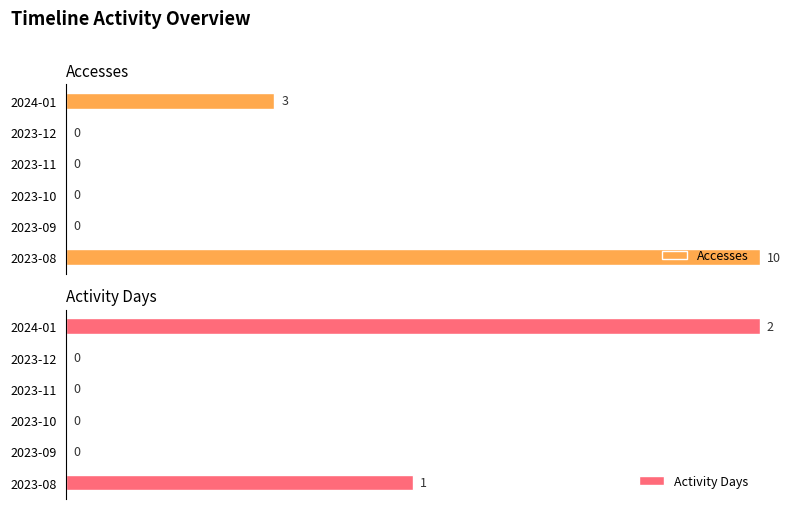

At which label is Accesses closest to 50?

2024-01